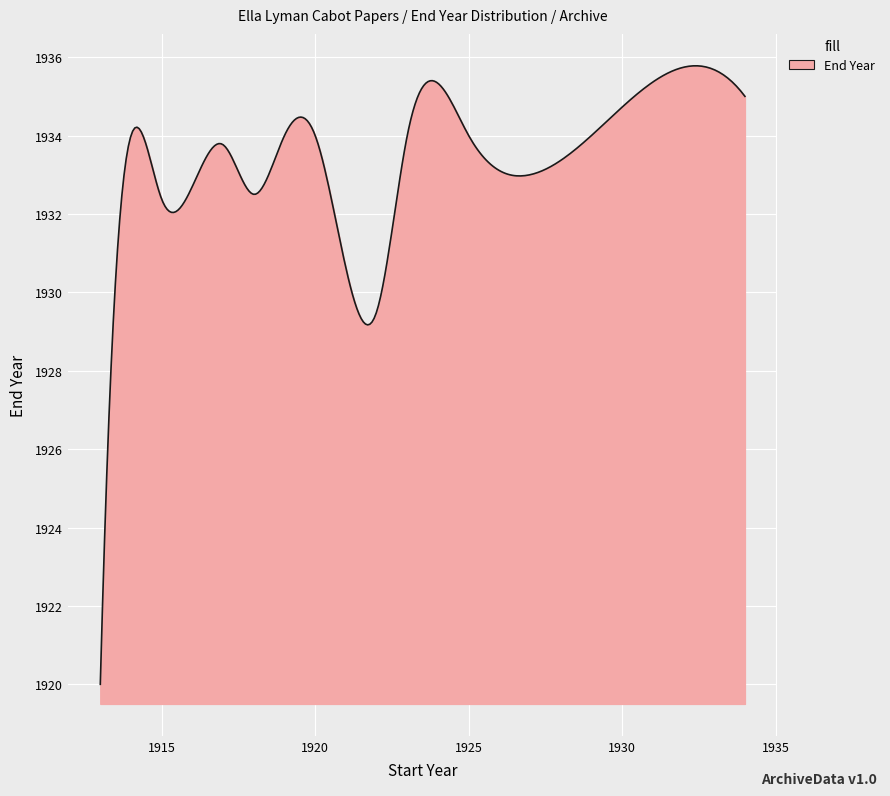

What is the smallest value displayed?

1920.0